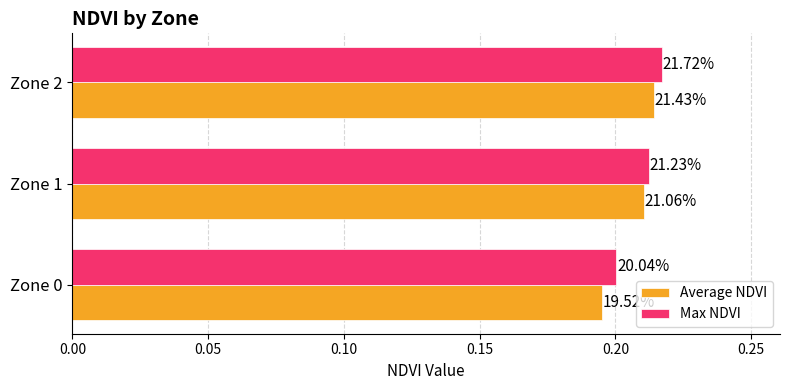

What are all the series names shown in the legend?

Average NDVI, Max NDVI